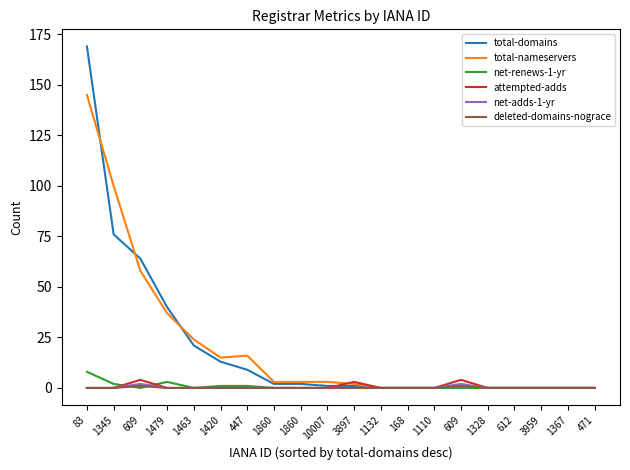

How many times do attempted-adds and net-renews-1-yr cross each other?

2